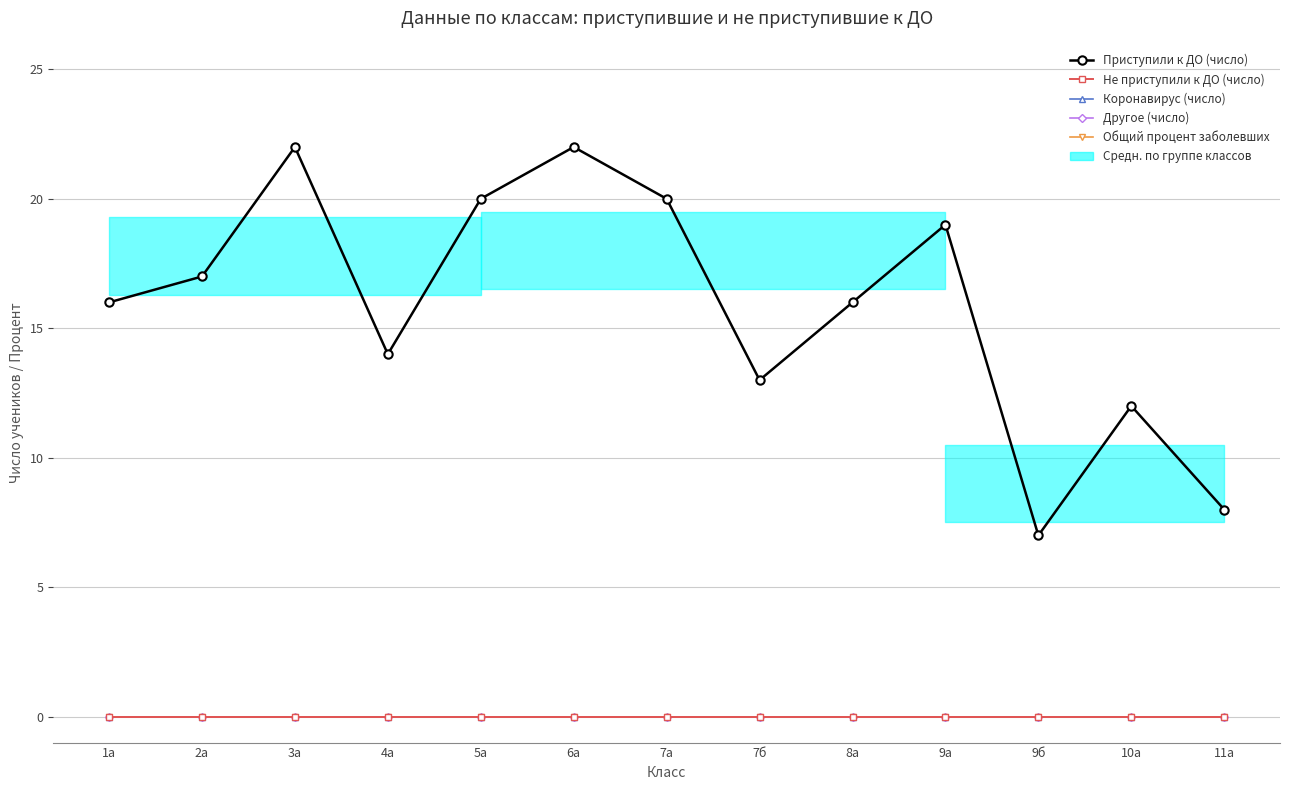

True or false: Приступили к ДО (число) and Не приступили к ДО (число) cross at least once.

False